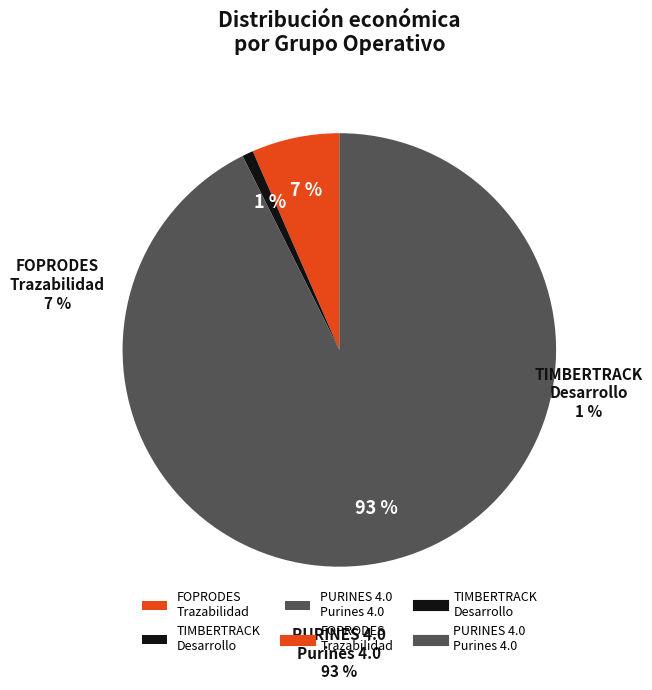

What percentage is NOT represented by PURINES 4.0: Purines 4.0?

7.4%